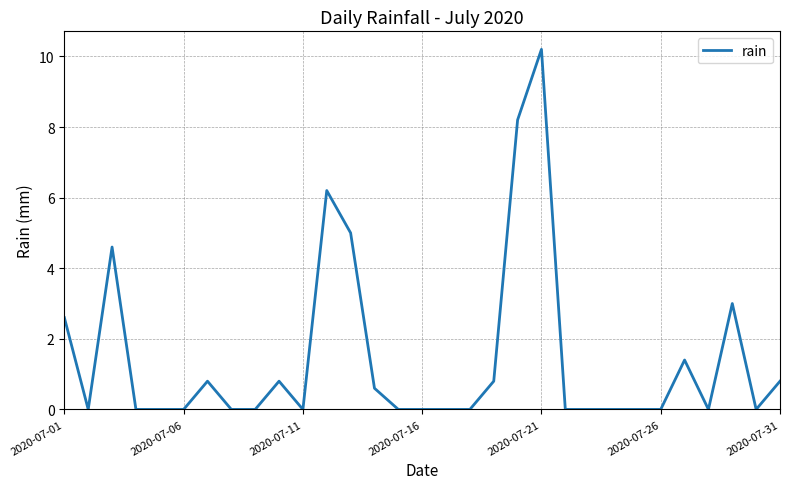

How many interior local peaks (higher than both neighbors) does the data have?

7